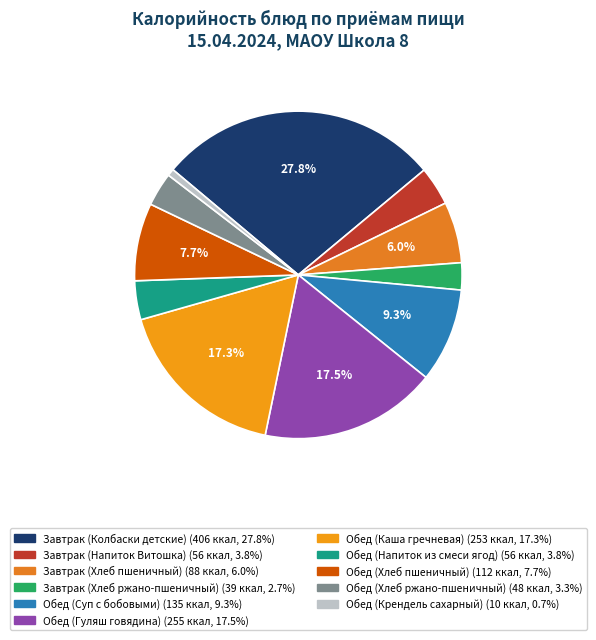

How many slices are in this pie chart?

11